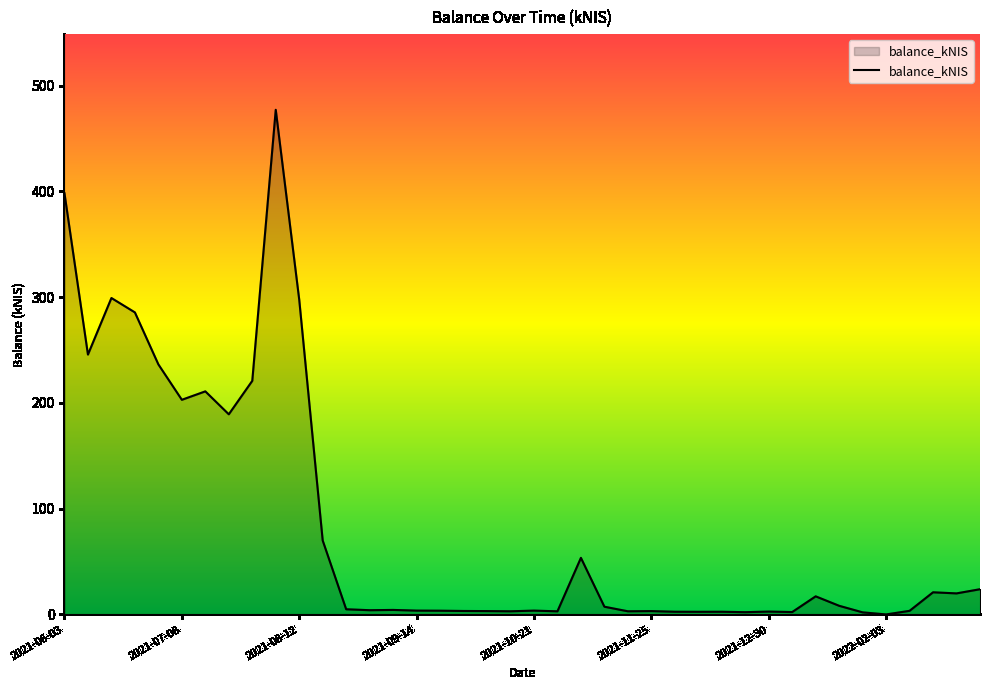

What is the difference between the maximum and minimum values?

477.1